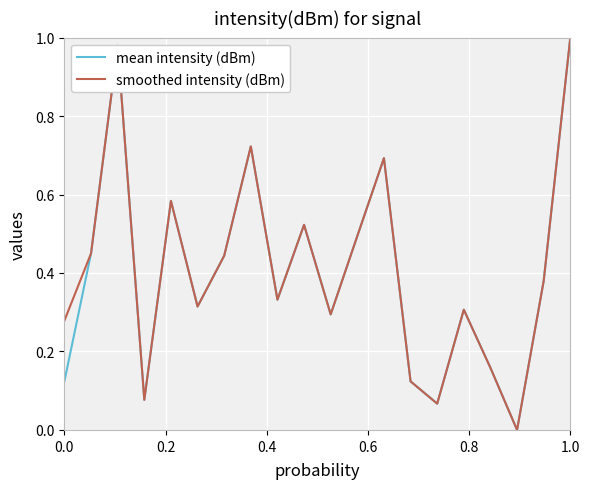

Does the chart display data point markers on the line(s)?

No